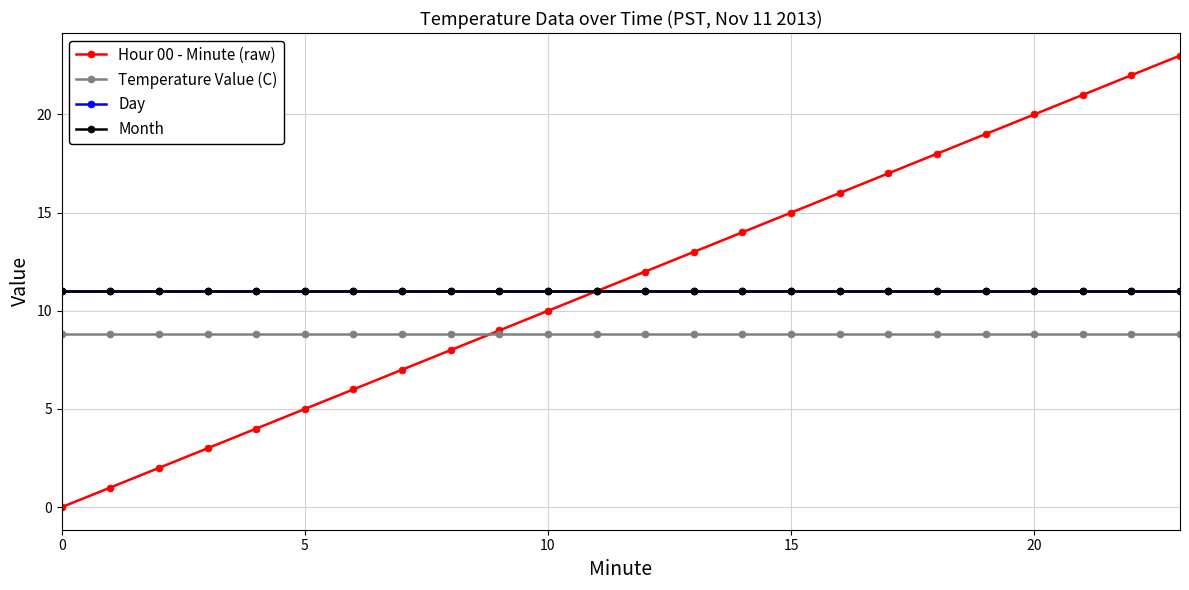

What is the maximum value shown in the chart?

23.0